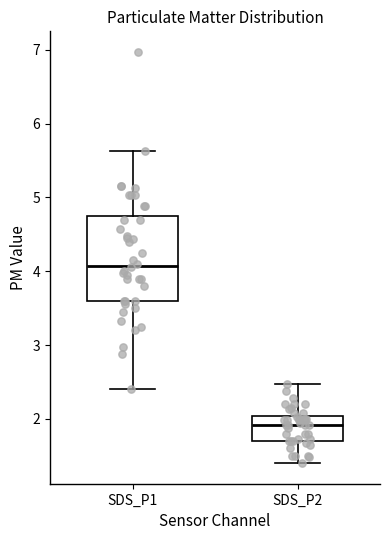

Which box is the tallest, from its lower edge to its upper edge?

SDS_P1